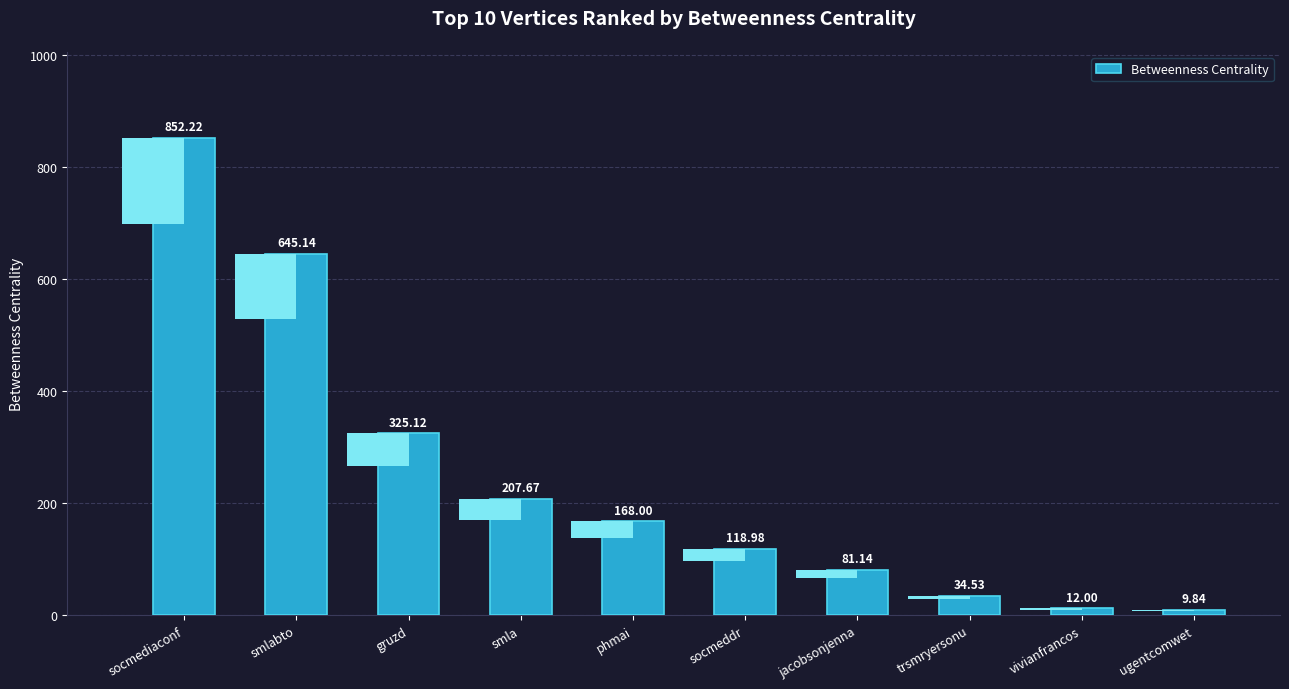

What is the sum of the values at ugentcomwet and jacobsonjenna?

91.0